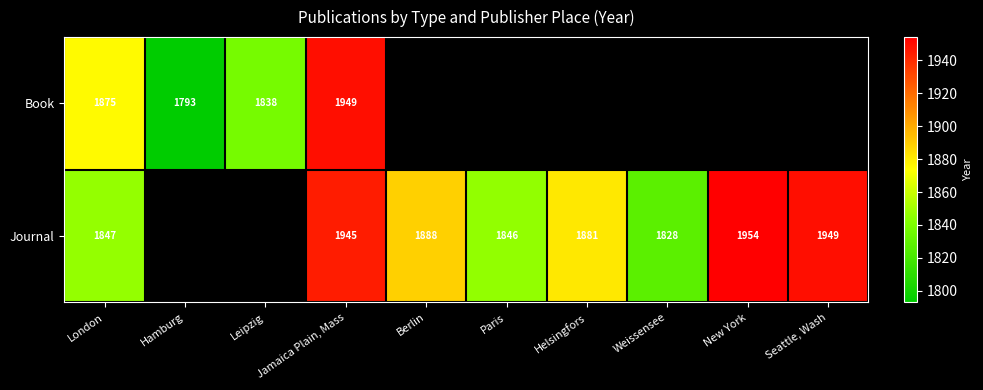

What is the difference between the Journal values at Jamaica Plain, Mass and Weissensee?

117